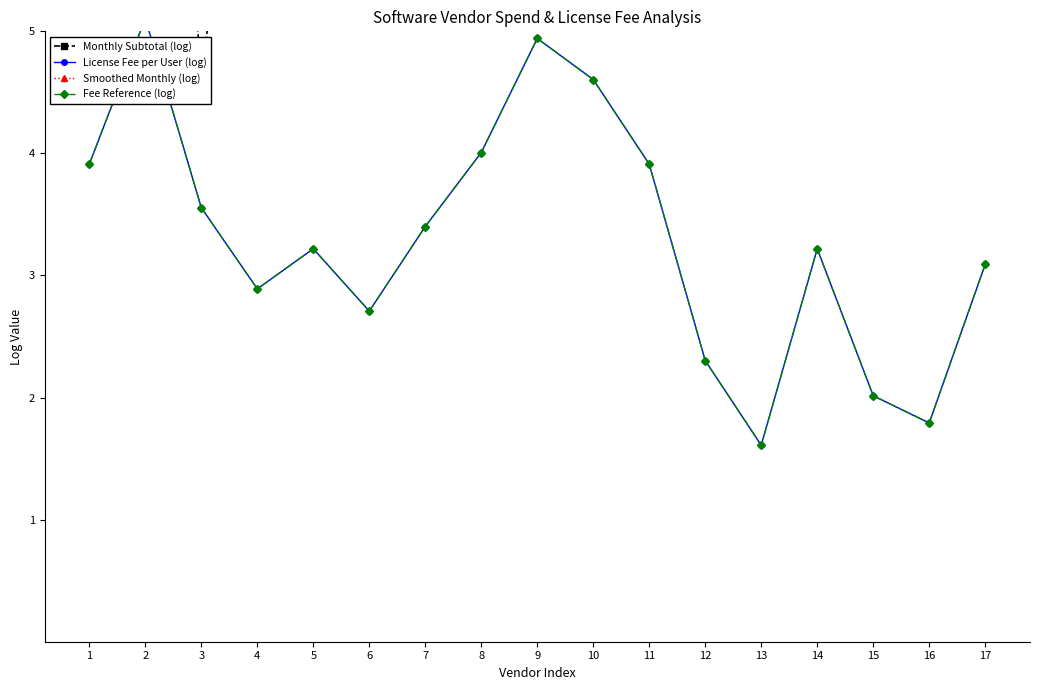

The value of Fee Reference (log) at 4 is 1.3. True or false?

False